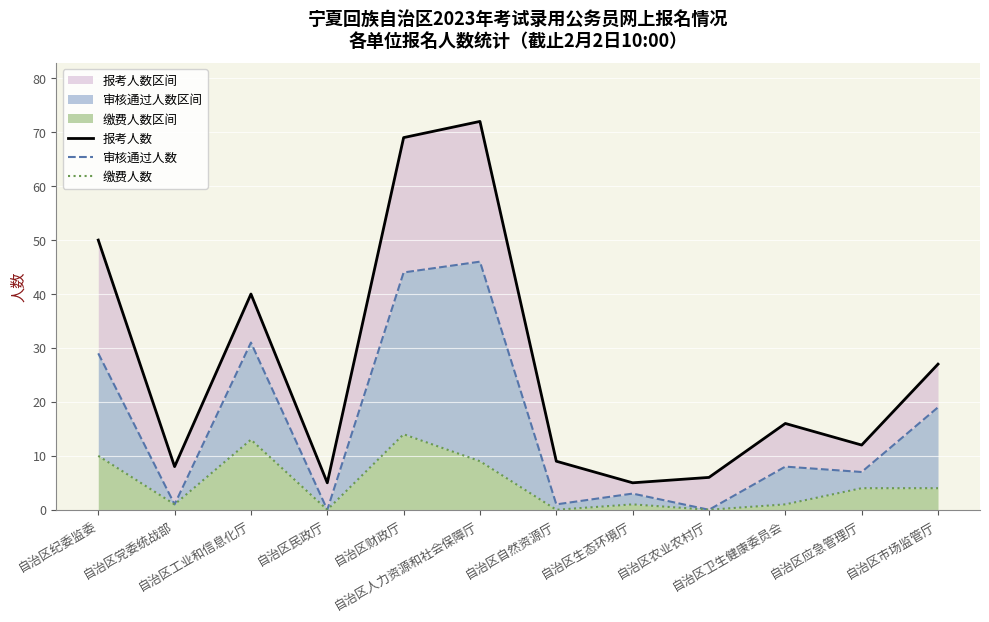

Between 自治区自然资源厅 and 自治区农业农村厅, which series saw the biggest shift?

报考人数